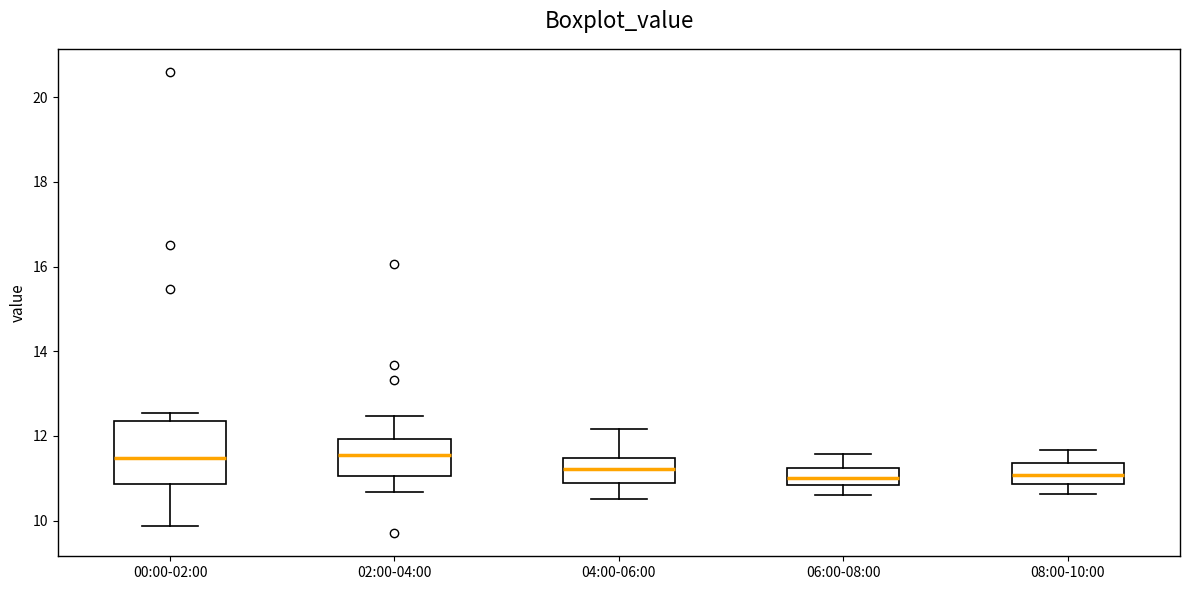

Which box is the tallest, from its lower edge to its upper edge?

00:00-02:00